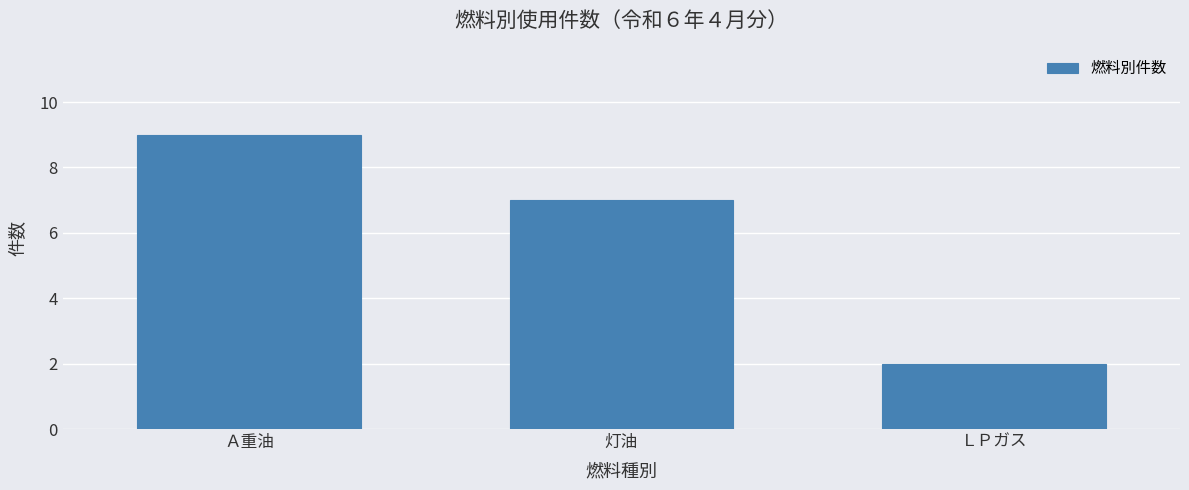

Reading left to right, list all the values displayed in this chart.

9	7	2